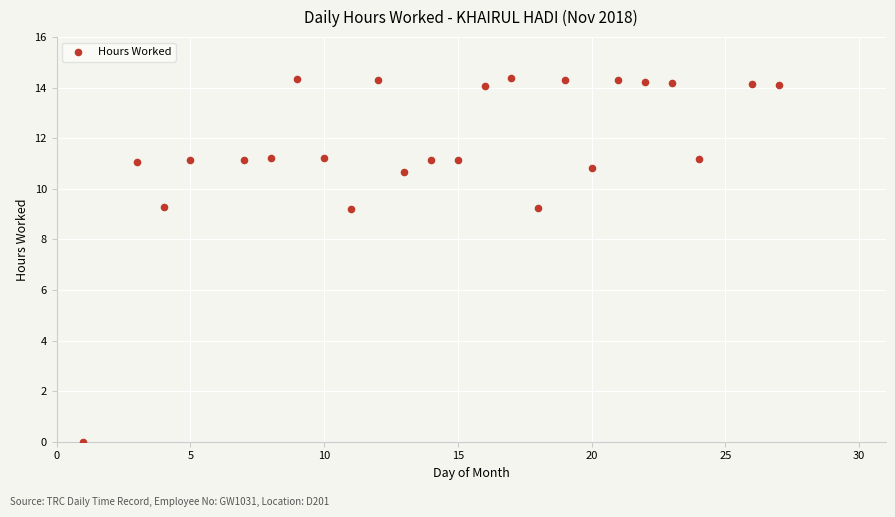

What is the range of Y values (max minus min)?

14.4